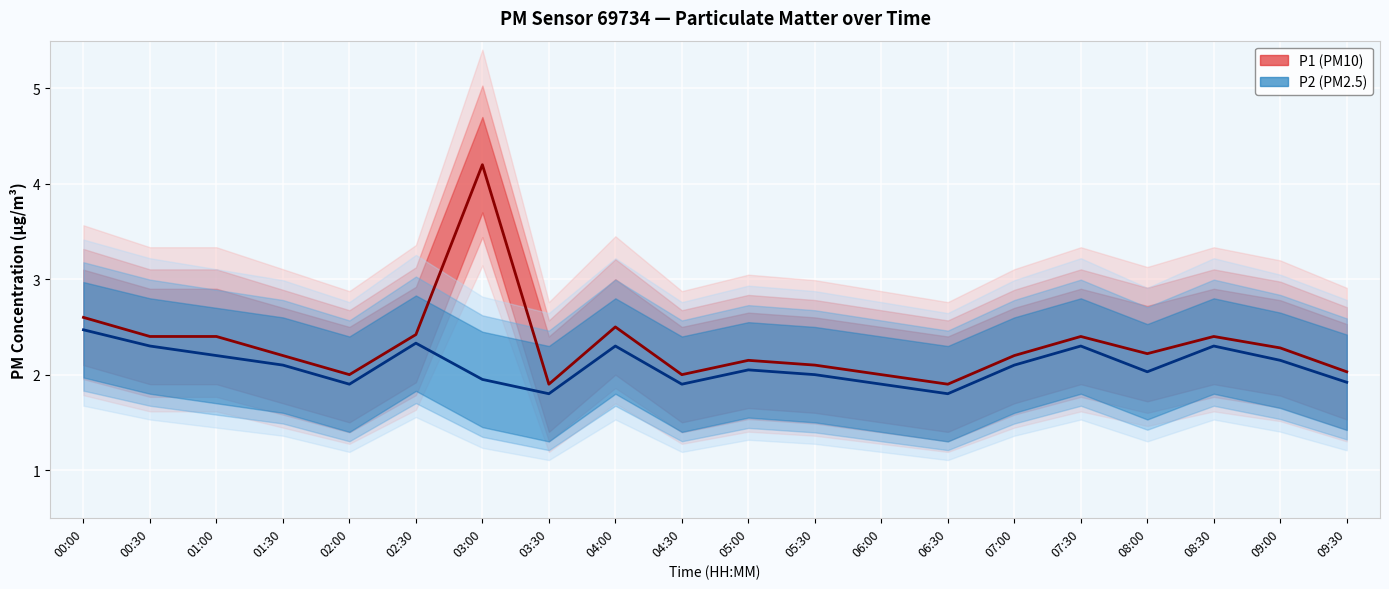

What is the smallest value displayed?

1.8